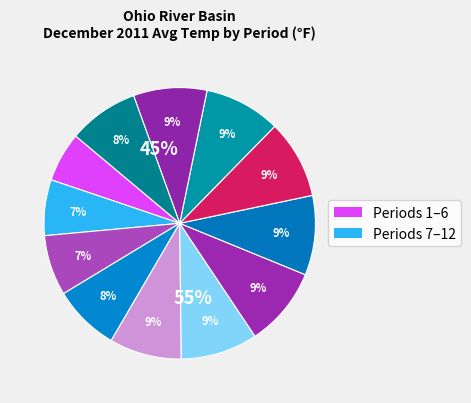

True or false: 3 accounts for 1% of the total.

False